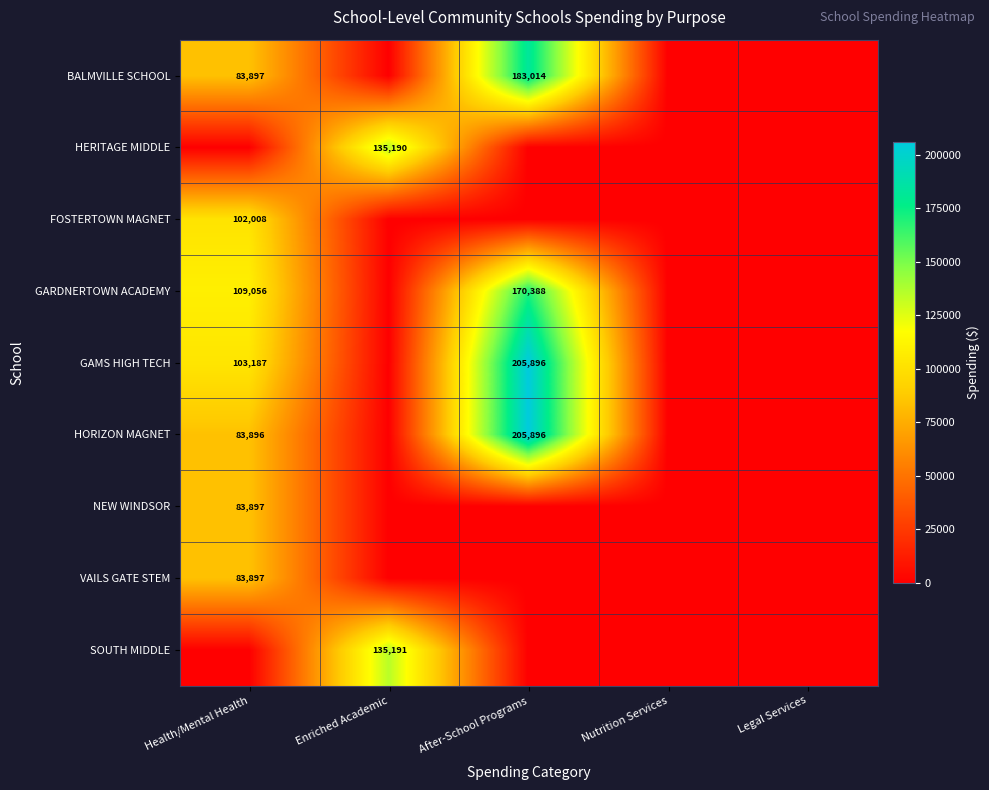

Count the number of data series in this chart.

9